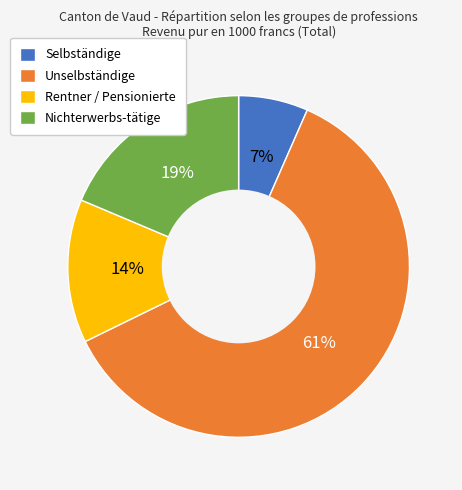

Is the sum of Nichterwerbs-tätige and Selbständige greater than half?

No